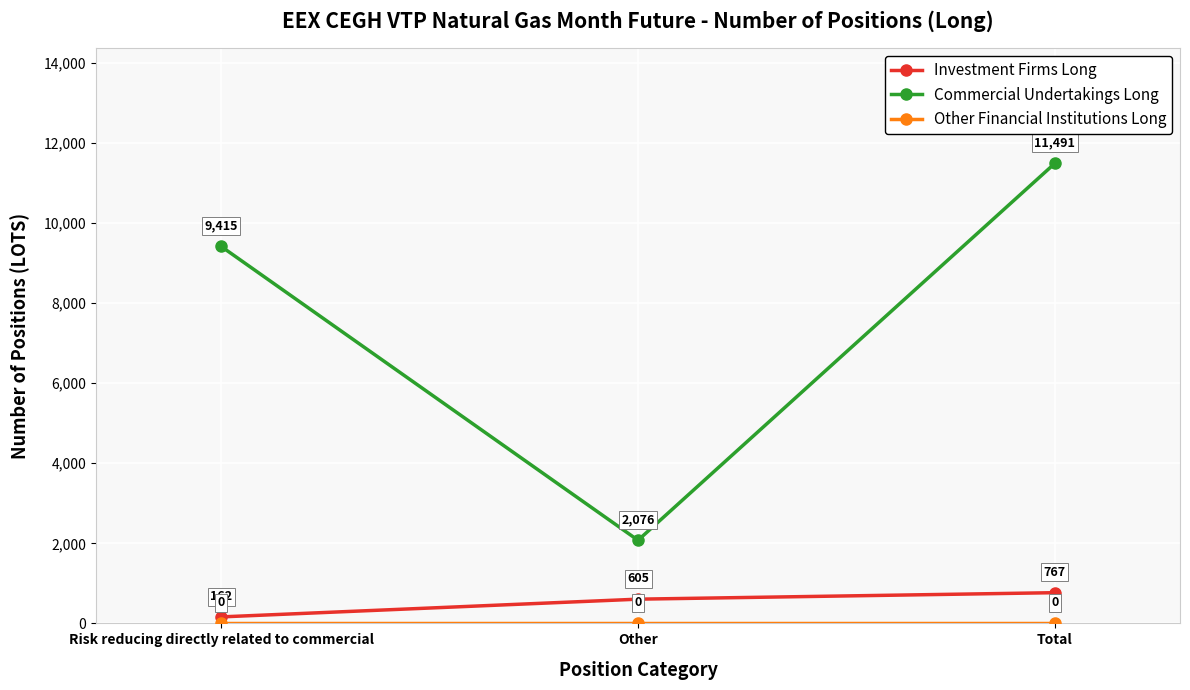

The Investment Firms Long series shows 162 at Risk reducing directly related to commercial. True or false?

True